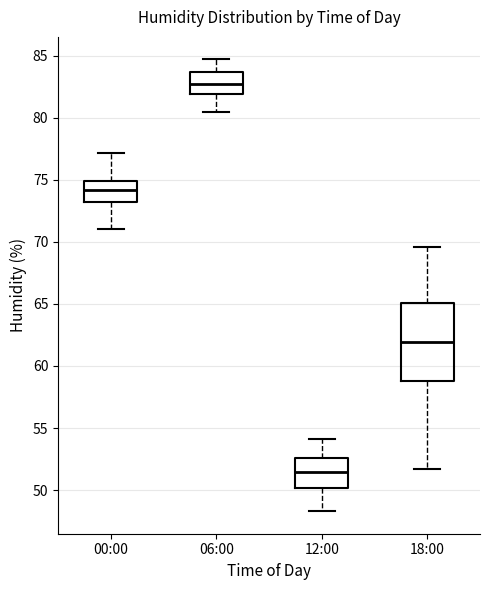

Reading left to right, read every box against the y-axis: the position of its median line, the range the box covers, and the ends of its whiskers. The values are not printed on the chart, so give them approximately, as read against the axis.

00:00: median 74.0, box 73.0 to 75.0, whiskers 71.0 to 77.0
06:00: median 83.0, box 82.0 to 83.5, whiskers 80.5 to 84.5
12:00: median 51.5, box 50.0 to 52.5, whiskers 48.5 to 54.0
18:00: median 62.0, box 59.0 to 65.0, whiskers 51.5 to 69.5